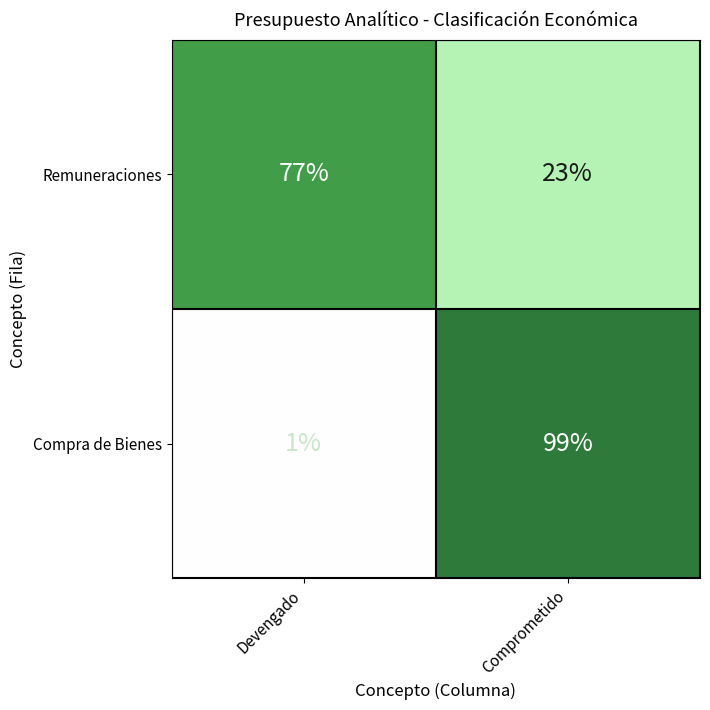

List the labels in order of Remuneraciones value, largest first.

Devengado, Comprometido